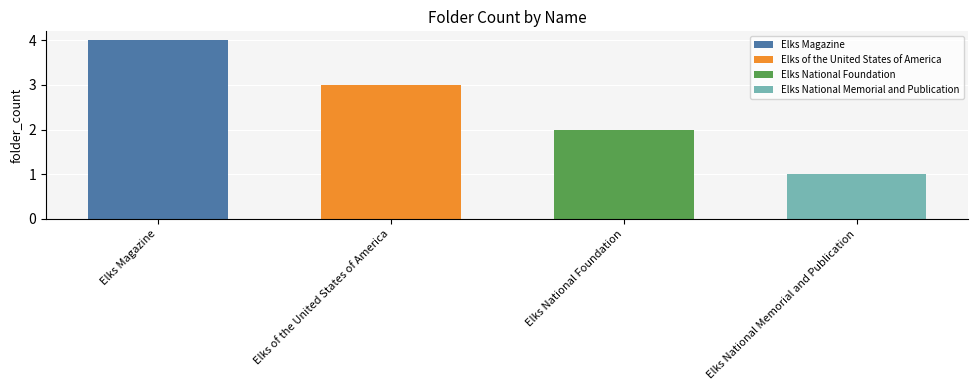

Reading left to right, list all the values displayed in this chart.

Elks Magazine=4	Elks of the United States of America=3	Elks National Foundation=2	Elks National Memorial and Publication=1